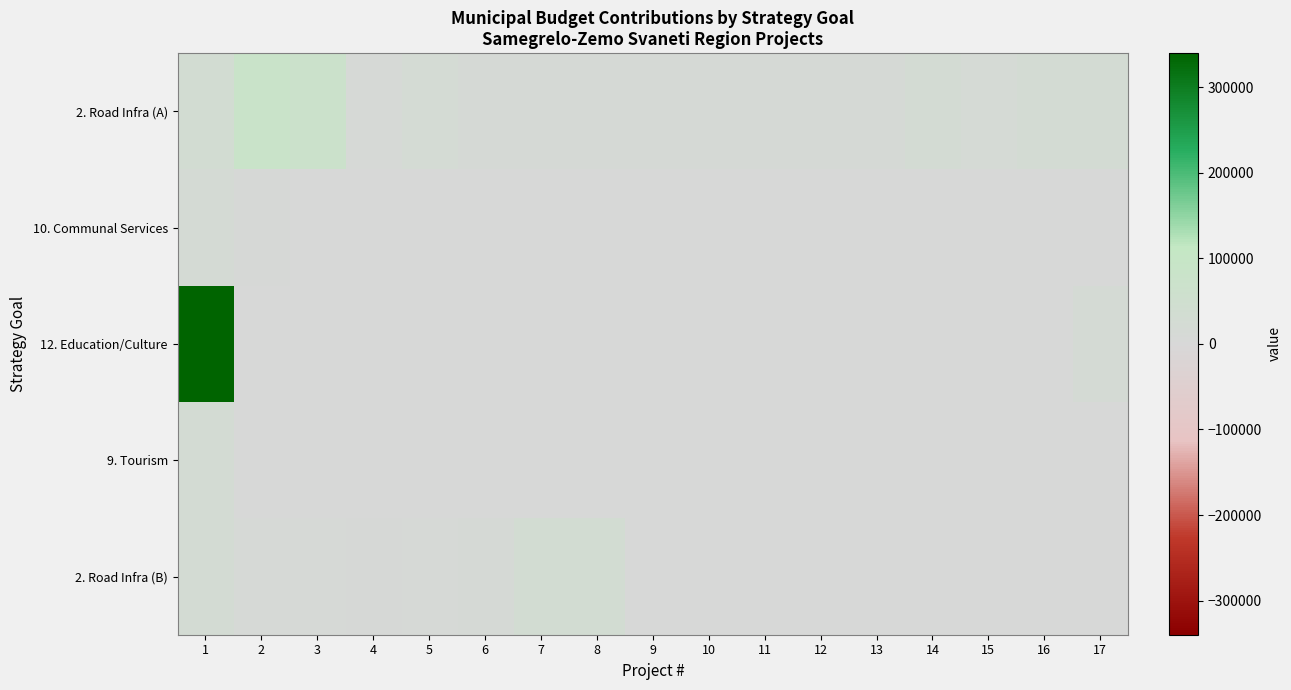

Reading left to right, transcribe all the data shown in this chart.

2. Road Infra (A): 1=29350	2=81503	3=69500	4=10200	5=21850	6=12500	7=12500	8=12500	9=12500	10=12500	11=12500	12=12500	13=12500	14=28662	15=15000	16=25000	17=25000
10. Communal Services: 1=20000	2=6500	3=0	4=0	5=0	6=0	7=0	8=0	9=0	10=0	11=0	12=0	13=0	14=0	15=0	16=0	17=0
12. Education/Culture: 1=339892	2=0	3=0	4=0	5=0	6=0	7=0	8=0	9=0	10=0	11=0	12=0	13=0	14=0	15=0	16=0	17=20391
9. Tourism: 1=25000	2=0	3=0	4=0	5=0	6=0	7=0	8=0	9=0	10=0	11=0	12=0	13=0	14=0	15=0	16=0	17=0
2. Road Infra (B): 1=26418	2=10300	3=8224	4=7876	5=8927	6=12500	7=30000	8=30000	9=0	10=0	11=0	12=0	13=0	14=0	15=0	16=0	17=0